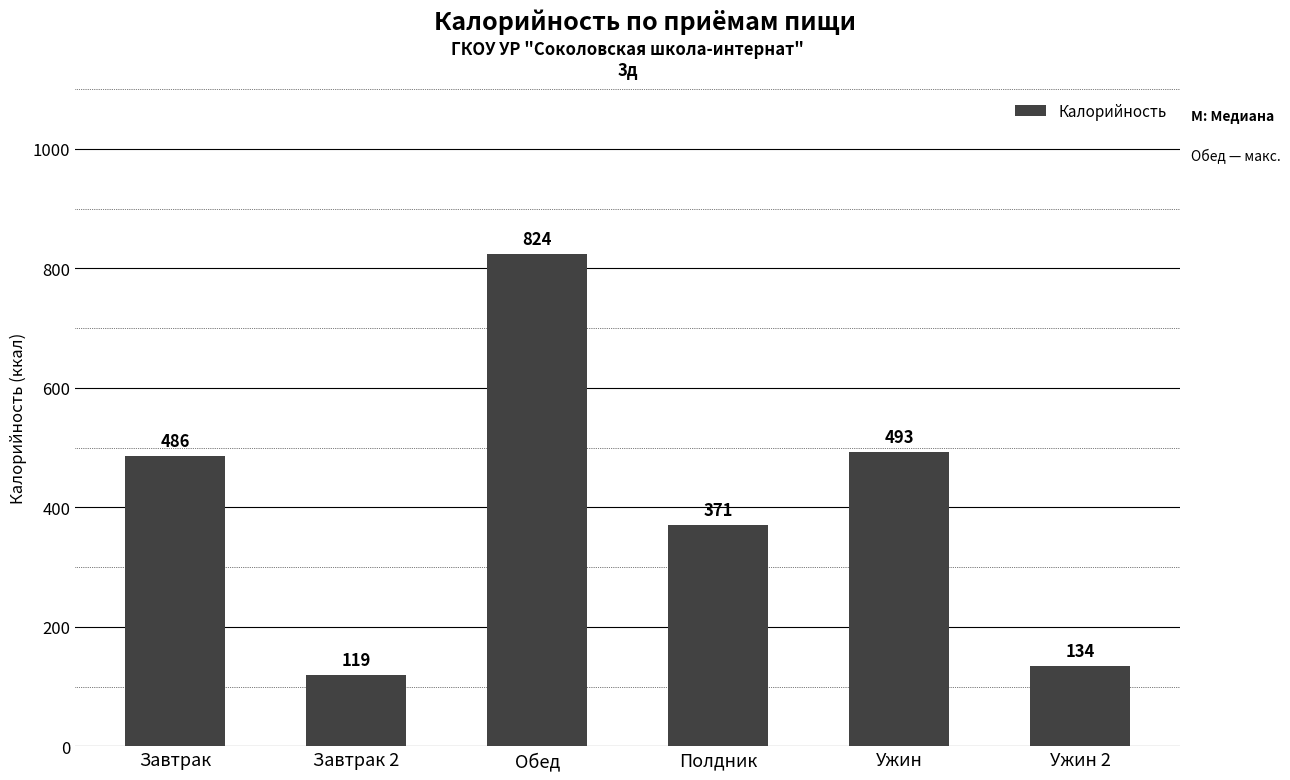

List the labels in order of value, smallest first.

Завтрак 2, Ужин 2, Полдник, Завтрак, Ужин, Обед